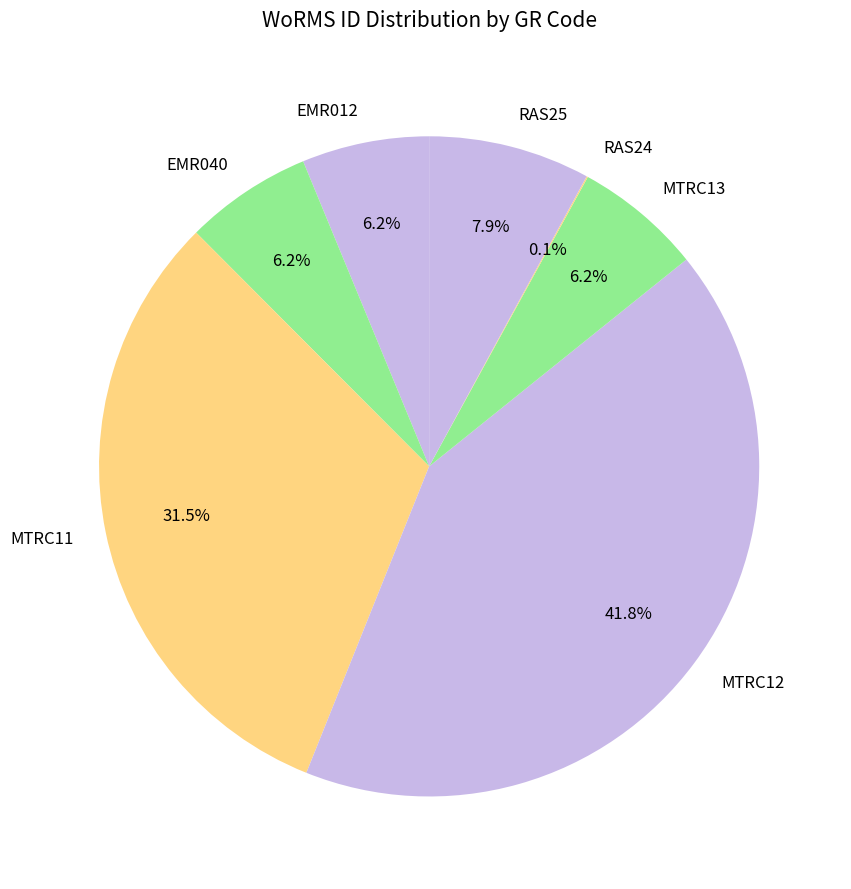

Is the sum of EMR040 and MTRC12 greater than half?

No